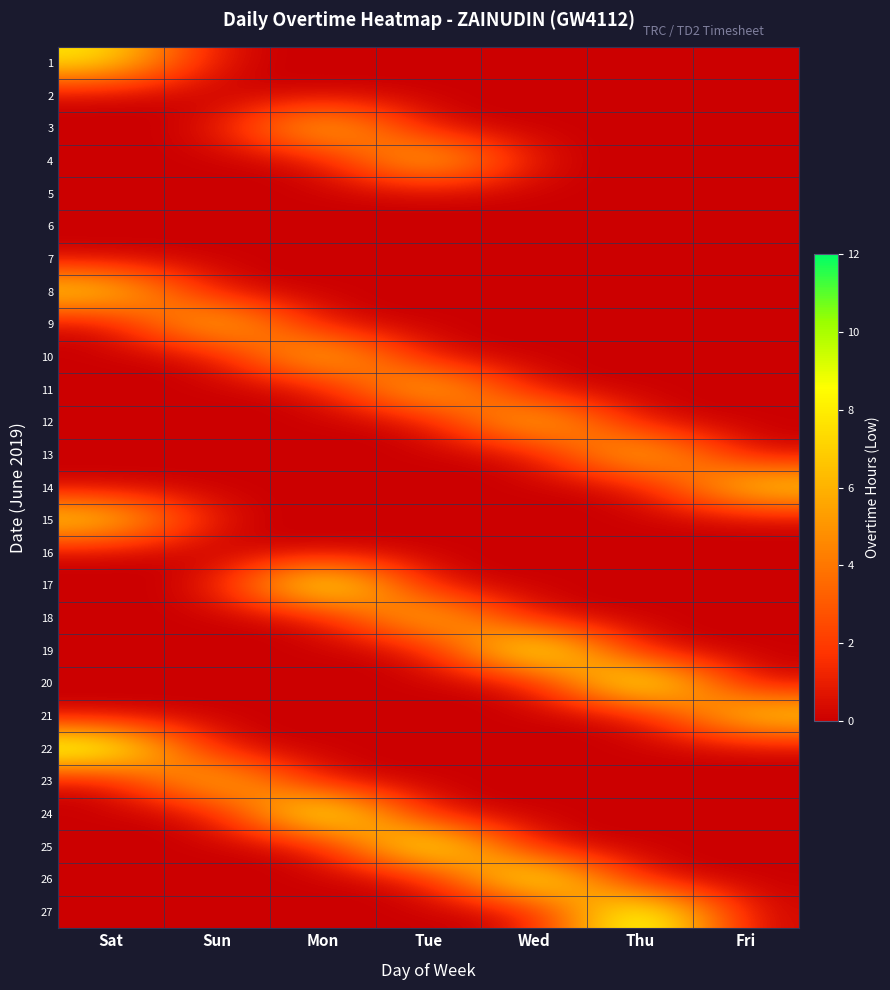

At which category is the sum across all series the highest?

Mon